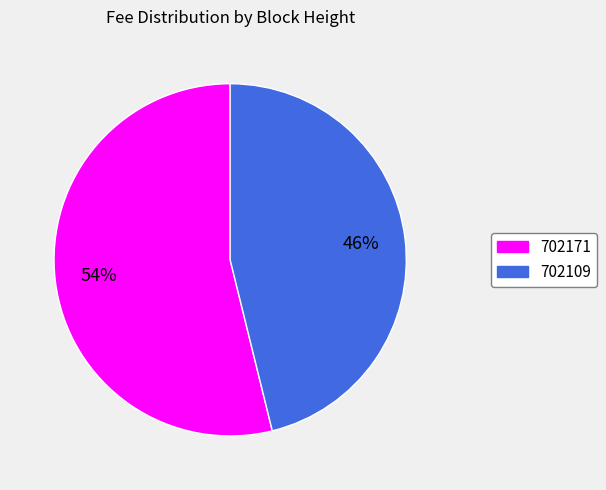

Is the sum of 702109 and 702171 greater than half?

Yes